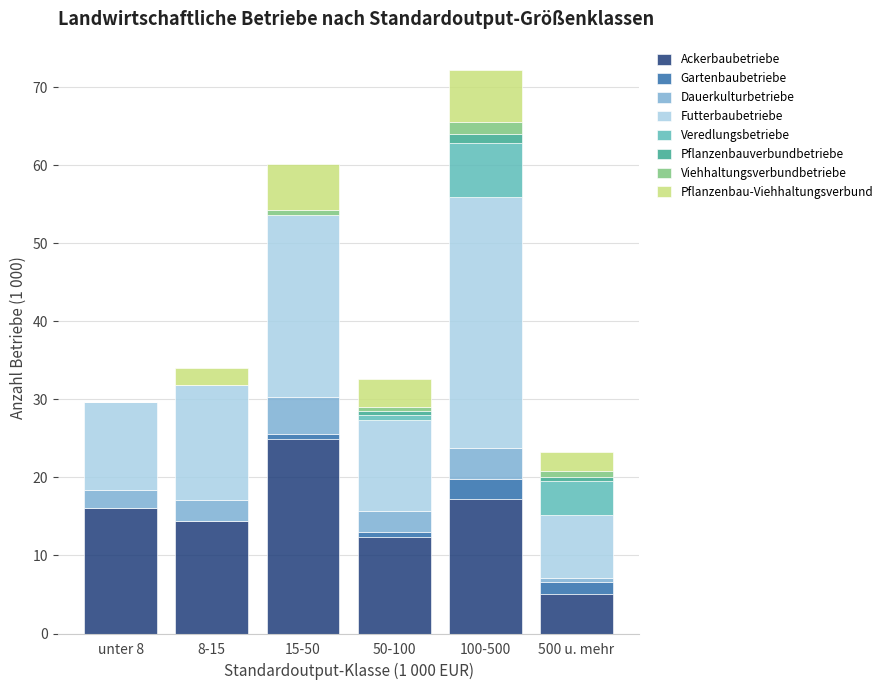

What is the total value across all series at 8-15?

34.1